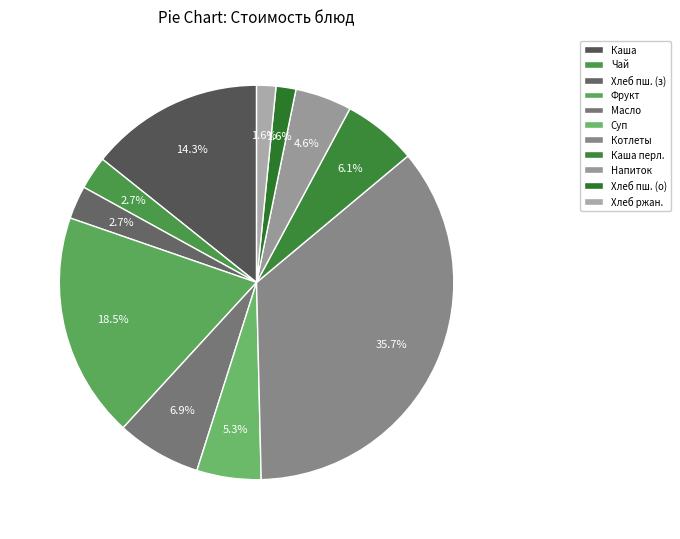

How many slices are in this pie chart?

11